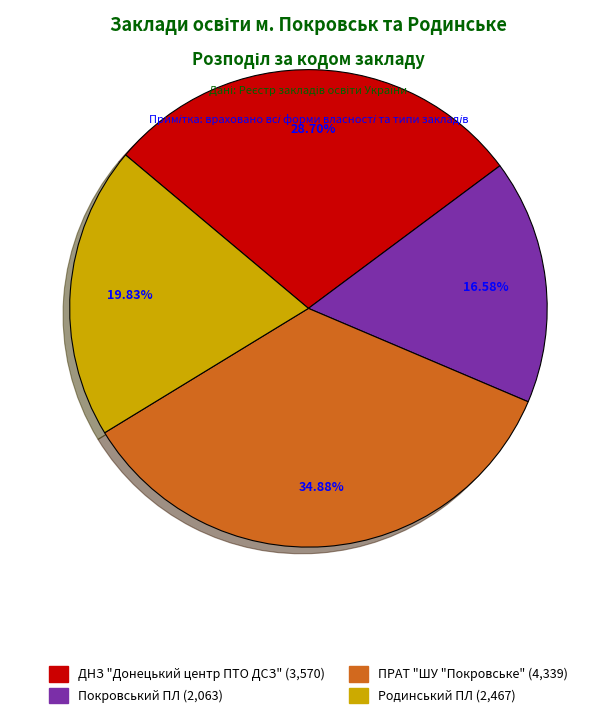

To the nearest percent, what portion does ДНЗ "Донецький центр ПТО ДСЗ" represent?

29%